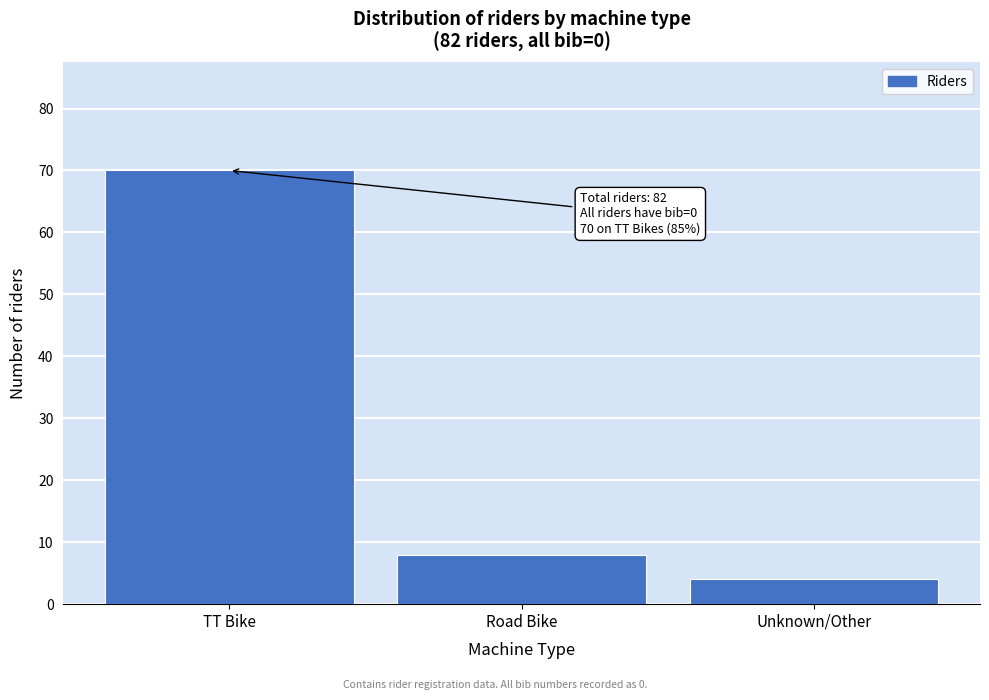

Reading right to left, list all the values displayed in this chart.

Unknown/Other=4	Road Bike=8	TT Bike=70